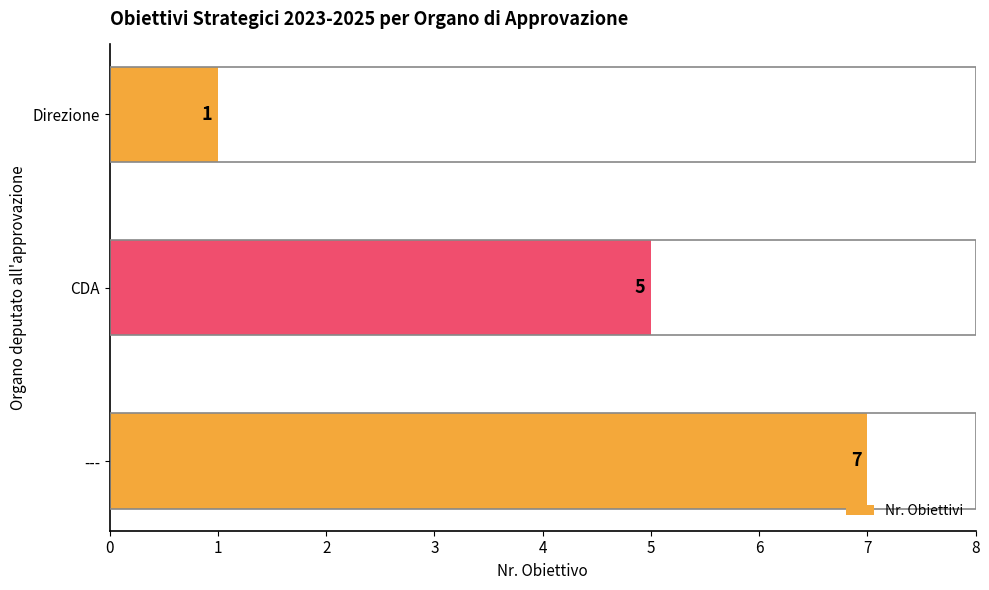

What is the maximum value shown in the chart?

7